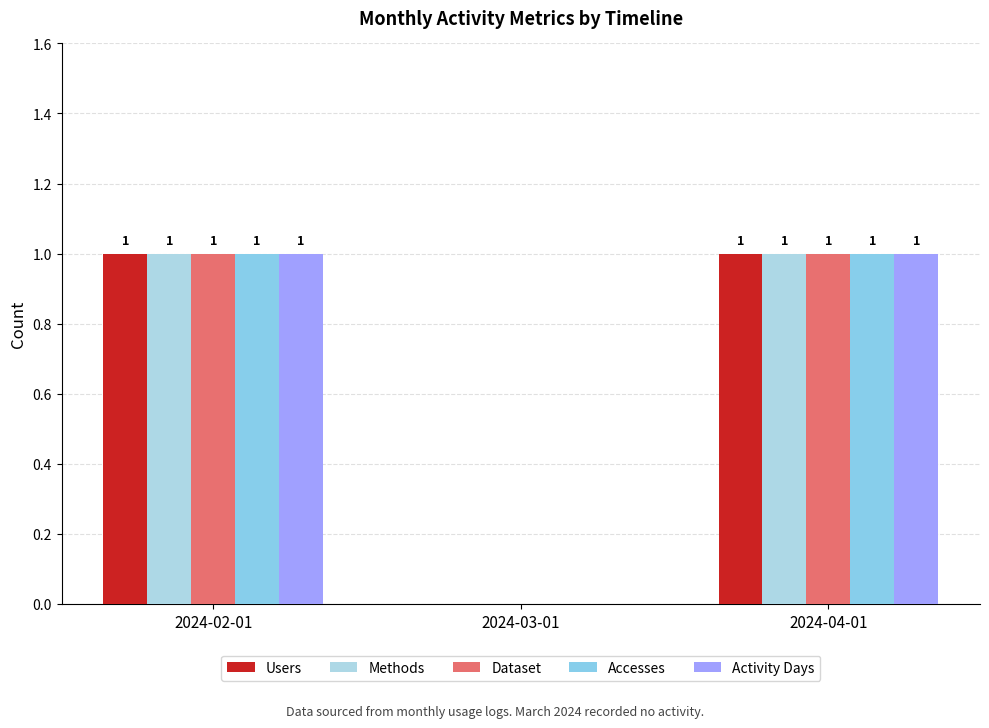

Reading left to right, what are all the values shown in this chart?

Users: 1	0	1
Methods: 1	0	1
Dataset: 1	0	1
Accesses: 1	0	1
Activity Days: 1	0	1